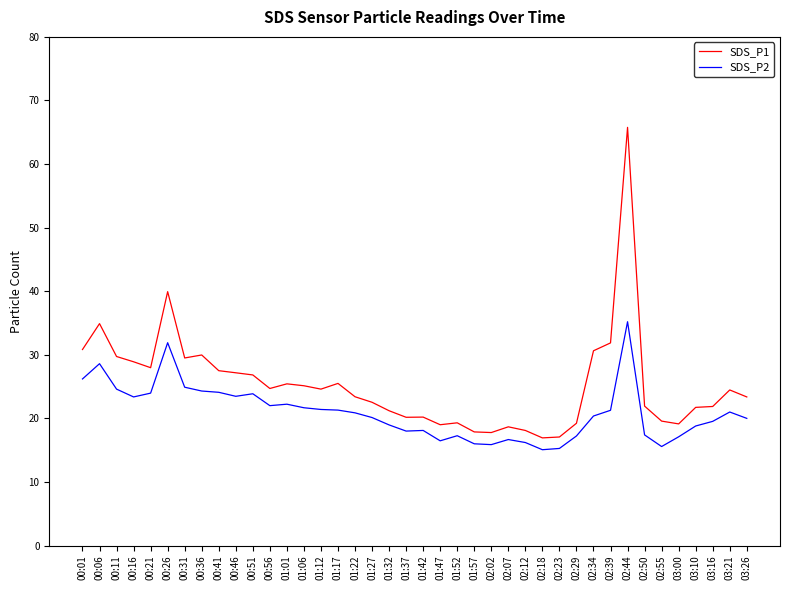

How many distinct data groups are displayed?

2